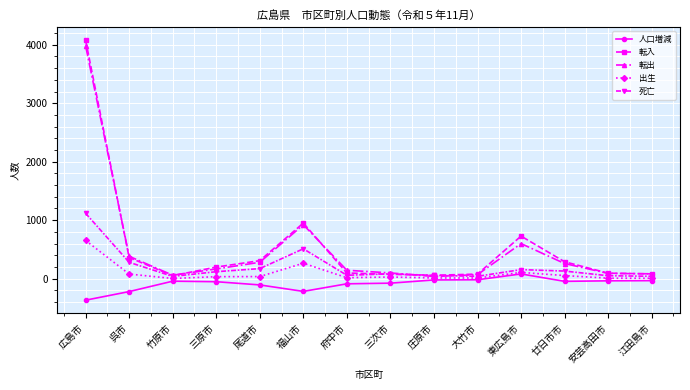

What is the label of the 14th point from the left?

江田島市